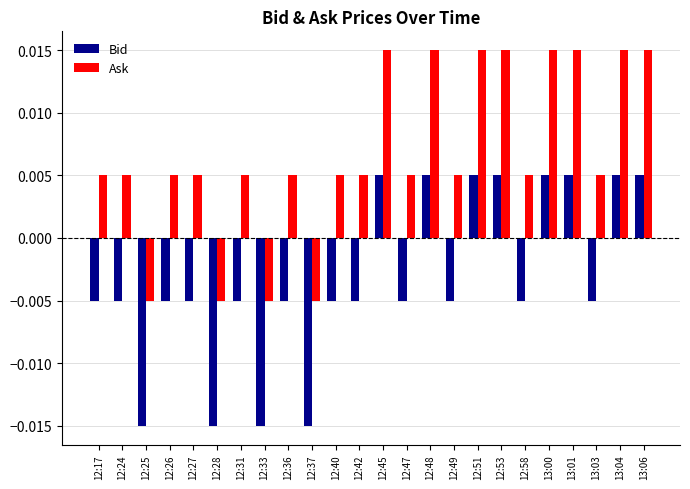

Which series has the largest total across all categories?

Ask